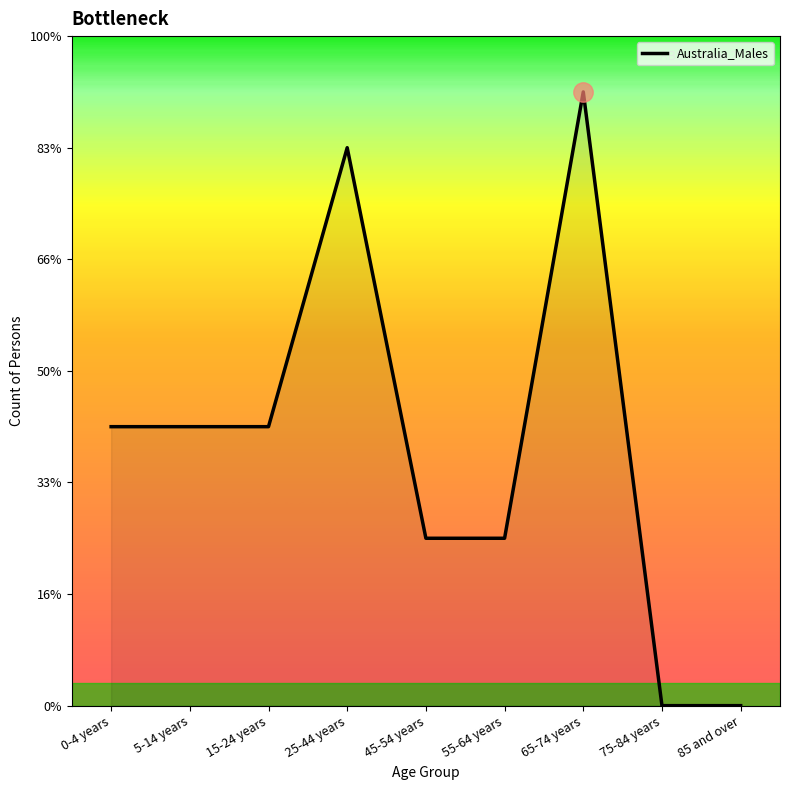

Does the chart display data point markers on the line(s)?

No